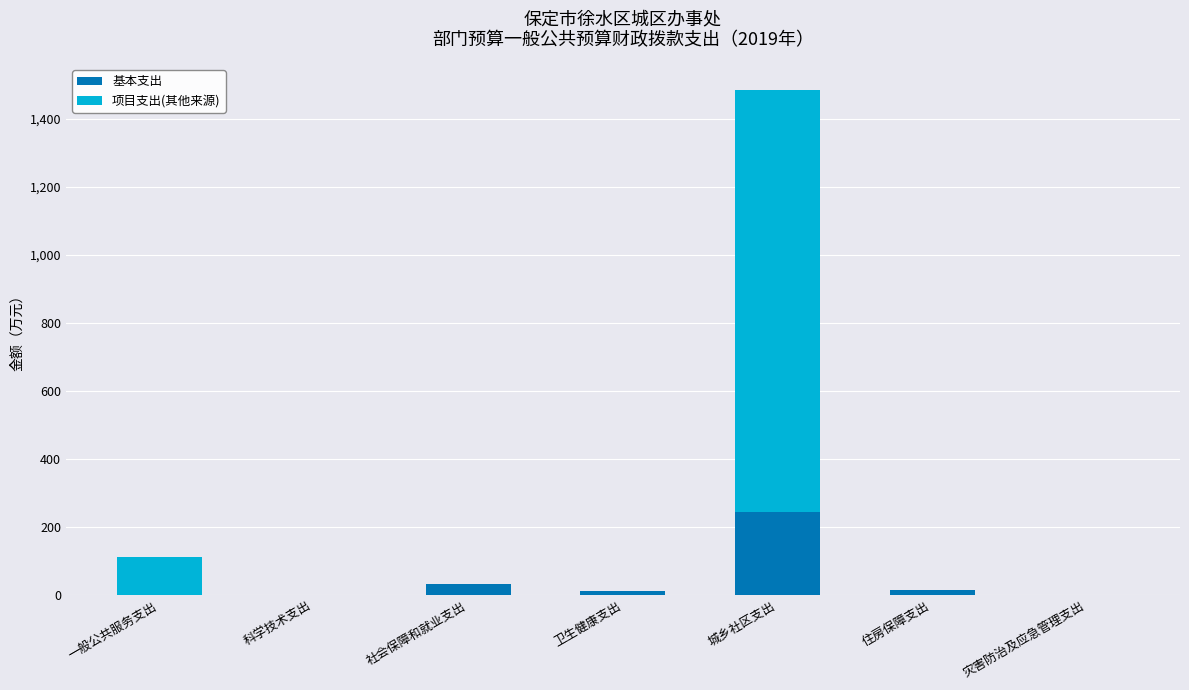

At which category is the sum across all series the highest?

城乡社区支出